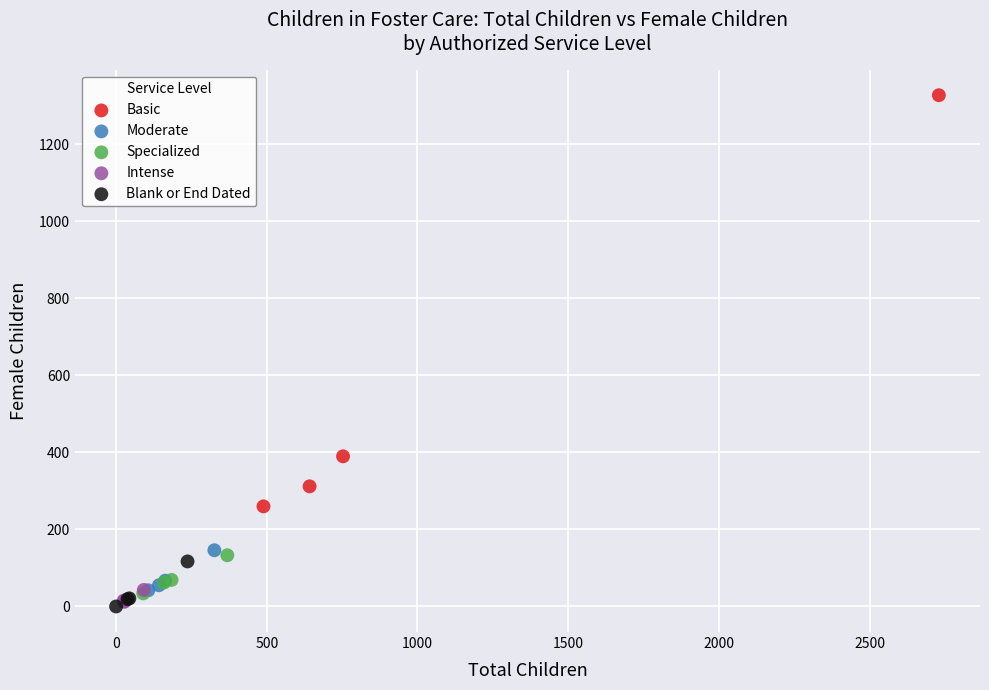

Which series contains the highest Y value?

Basic